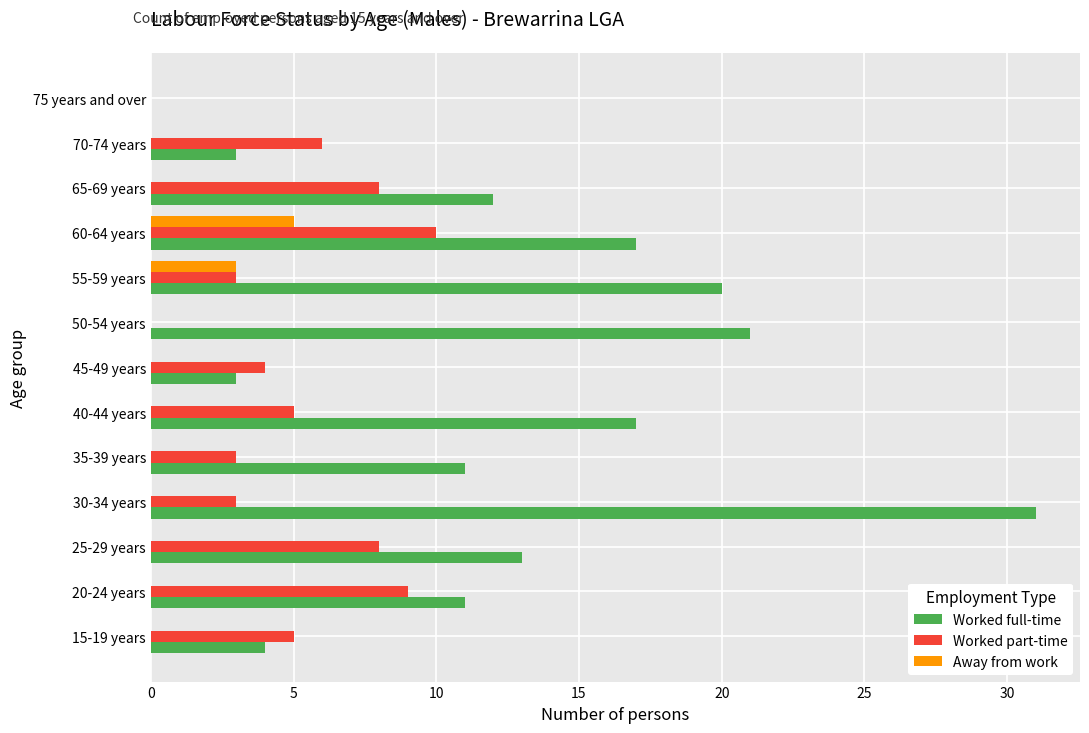

What is the maximum value shown in the chart?

31